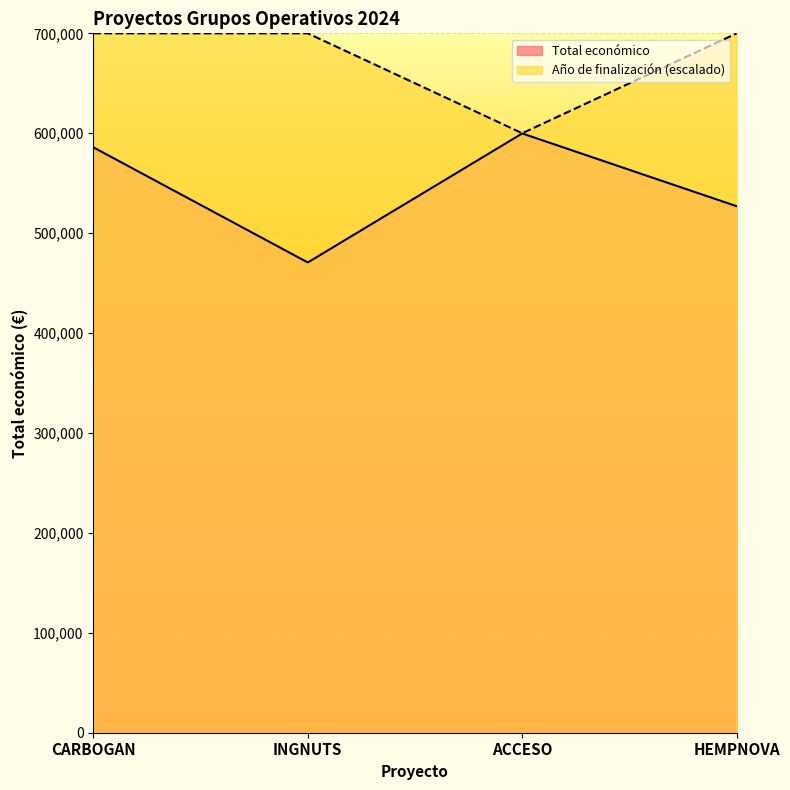

The Total económico series shows 526962 at HEMPNOVA. True or false?

True